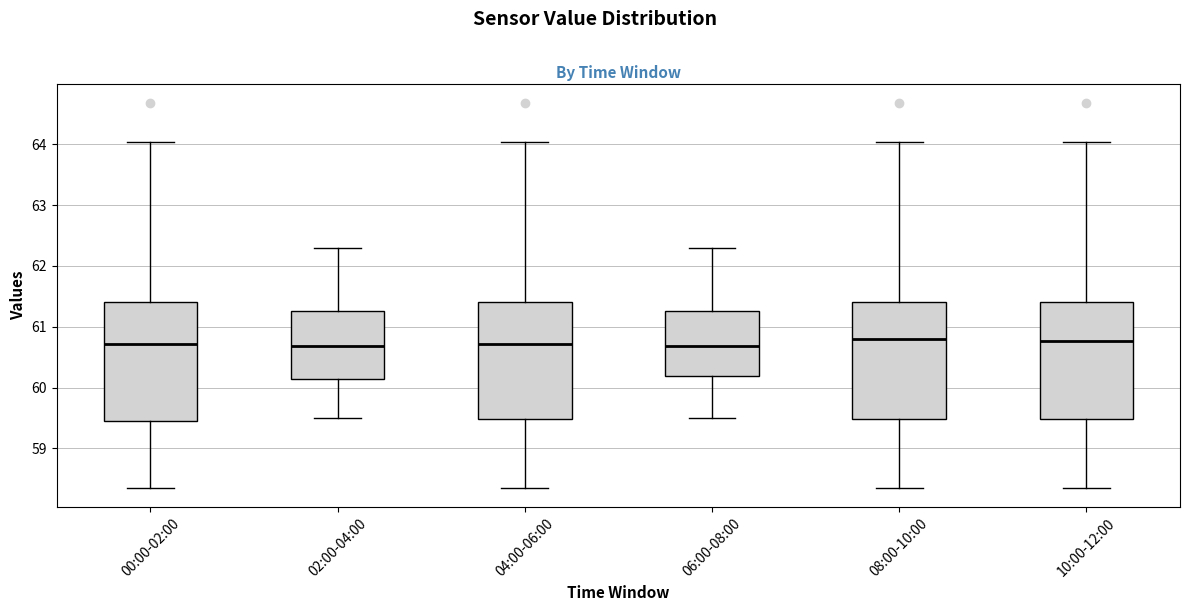

Reading left to right, transcribe this box plot: for each box, give where its median line is, the range the box spans, and where its two whiskers end, as read against the y-axis. The values are not printed on the chart, so give them approximately, as read against the axis.

00:00-02:00: median 60.7, box 59.5 to 61.4, whiskers 58.4 to 64.0
02:00-04:00: median 60.7, box 60.1 to 61.3, whiskers 59.5 to 62.3
04:00-06:00: median 60.7, box 59.5 to 61.4, whiskers 58.4 to 64.0
06:00-08:00: median 60.7, box 60.2 to 61.3, whiskers 59.5 to 62.3
08:00-10:00: median 60.8, box 59.5 to 61.4, whiskers 58.4 to 64.0
10:00-12:00: median 60.8, box 59.5 to 61.4, whiskers 58.4 to 64.0